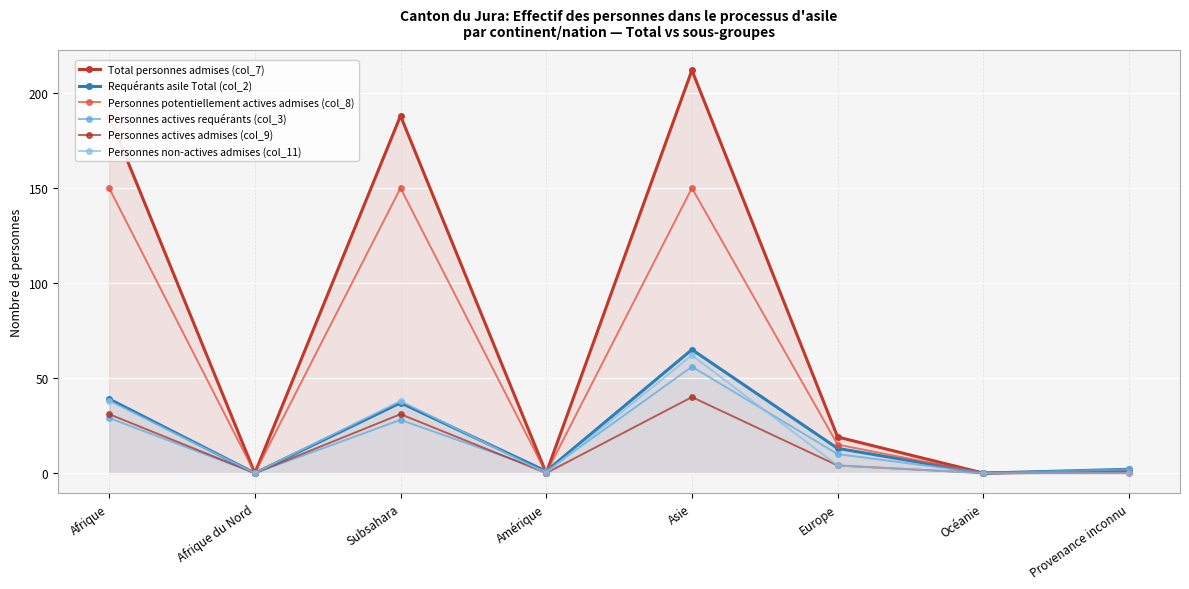

The Personnes non-actives admises (col_11) series shows 39 at Asie. True or false?

False